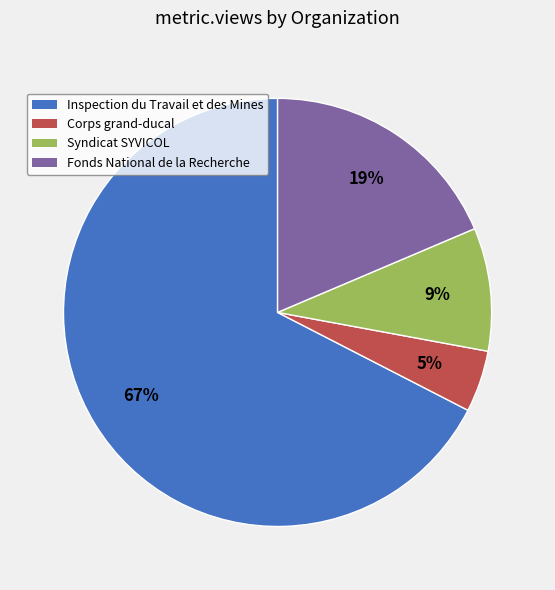

How many slices are in this pie chart?

4